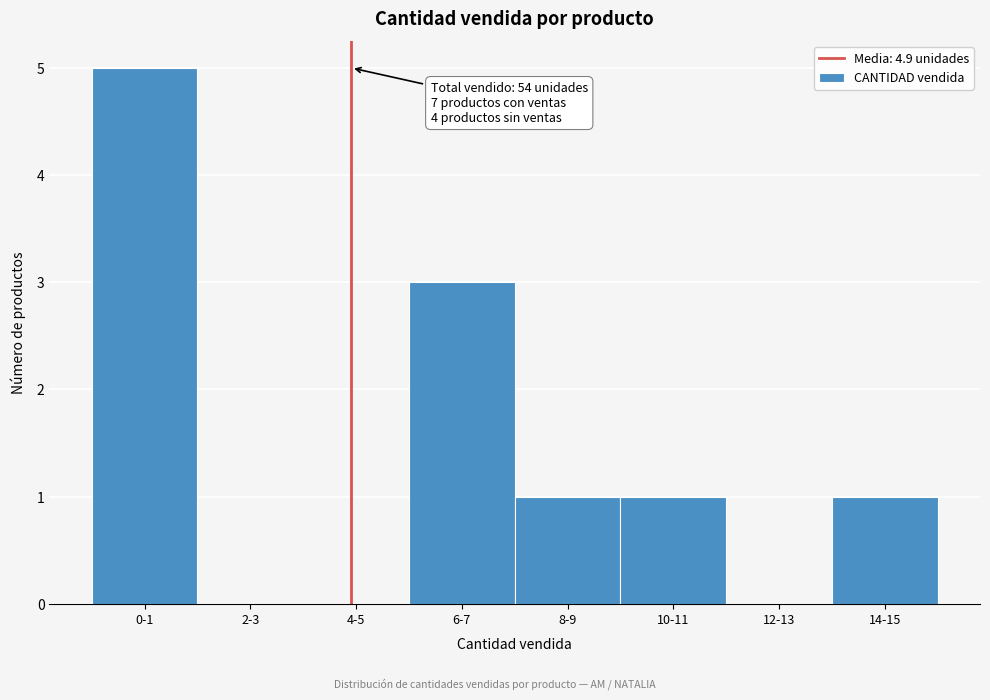

Reading left to right, transcribe all the data shown in this chart.

0-1=5	2-3=0	4-5=0	6-7=3	8-9=1	10-11=1	12-13=0	14-15=1